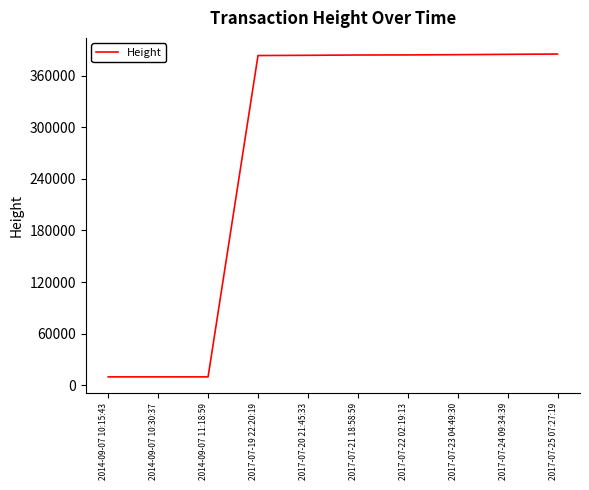

How many values are below 384257?

5